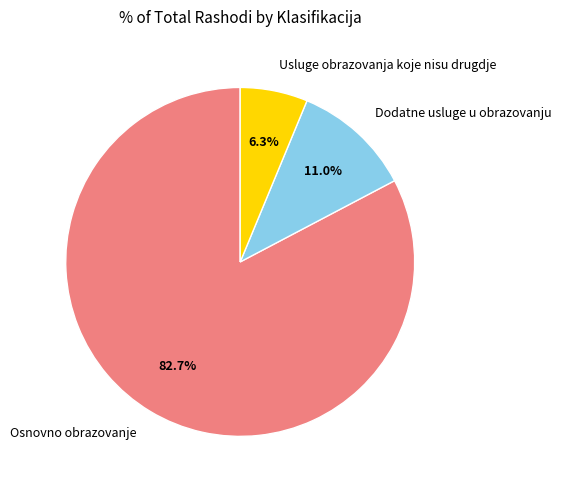

What is the largest slice in the pie chart?

Osnovno obrazovanje